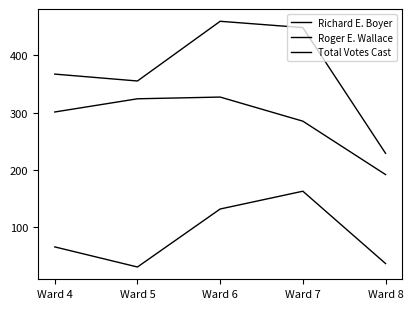

At which label does Roger E. Wallace first exceed 66?

Ward 6